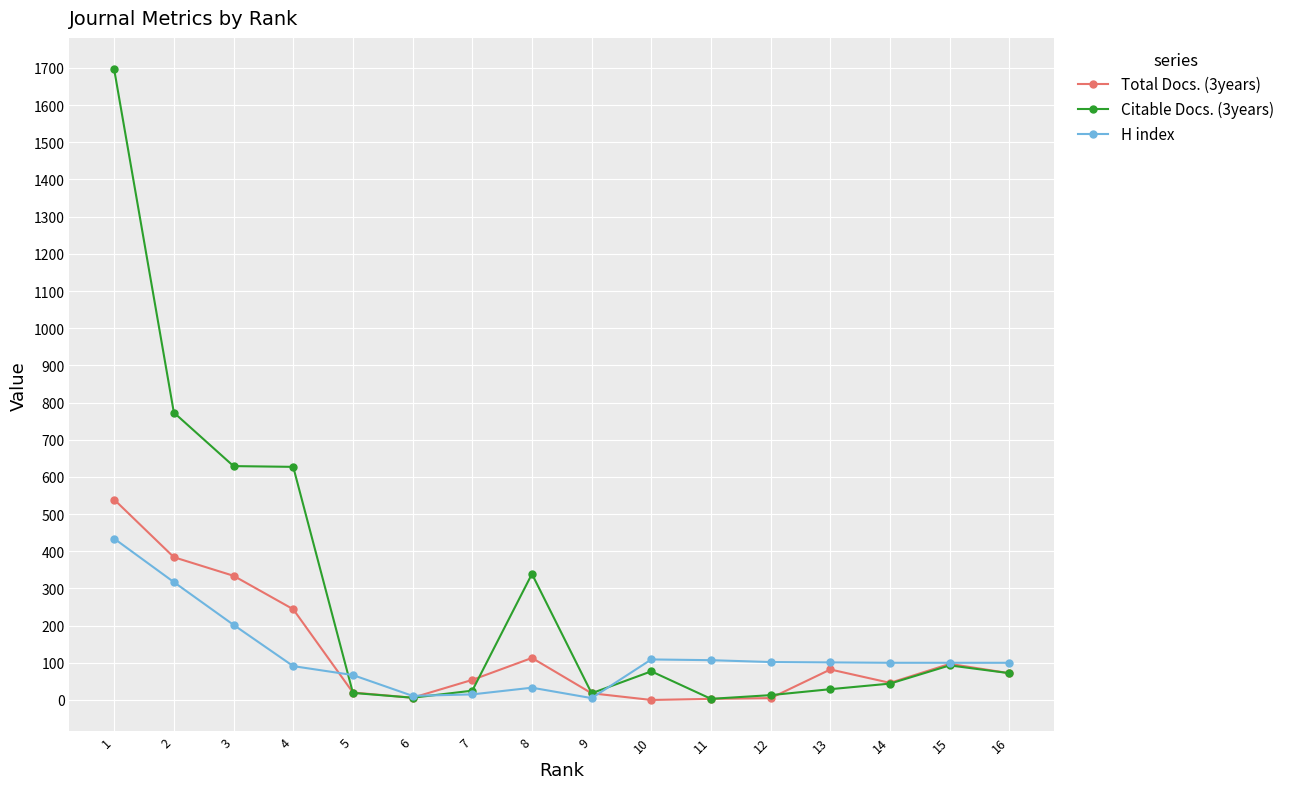

Between 3 and 6, which series saw the biggest shift?

Citable Docs. (3years)